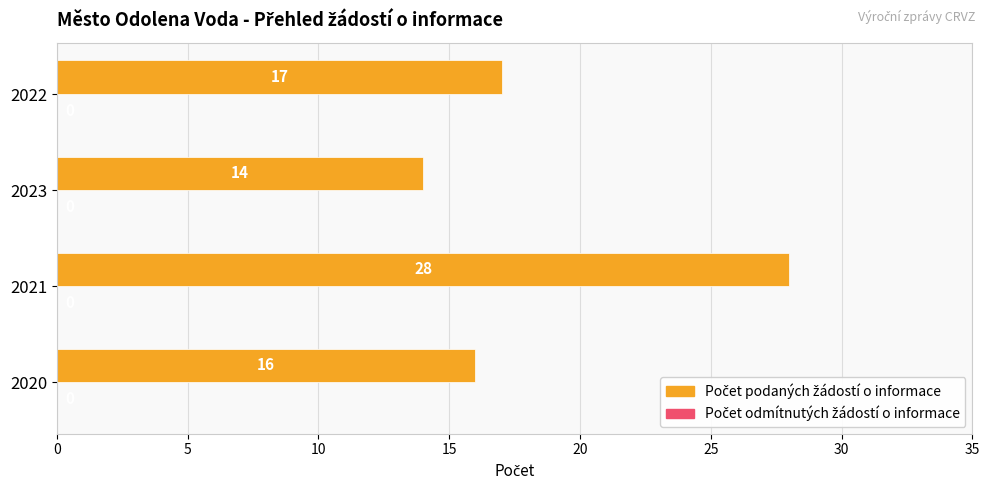

Reading bottom to top, extract all data points from this chart.

16	28	14	17